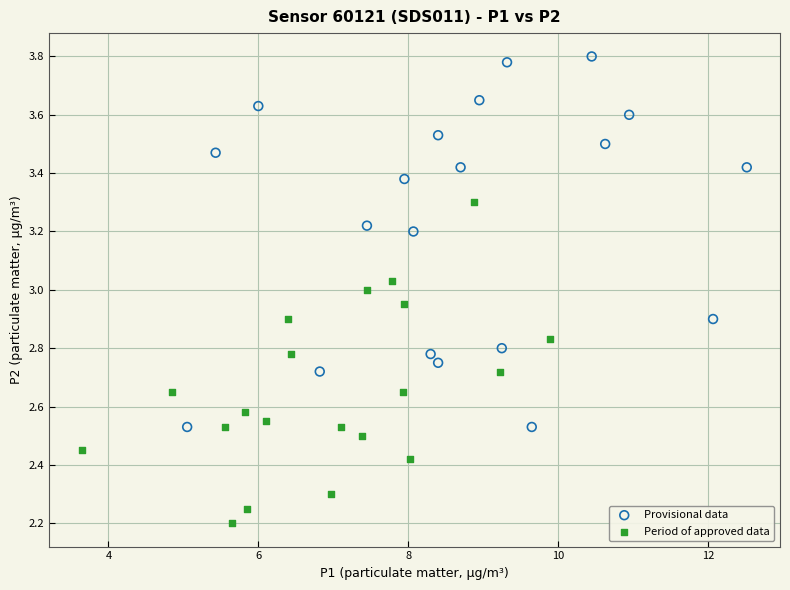

Which series contains the lowest Y value?

Period of approved data